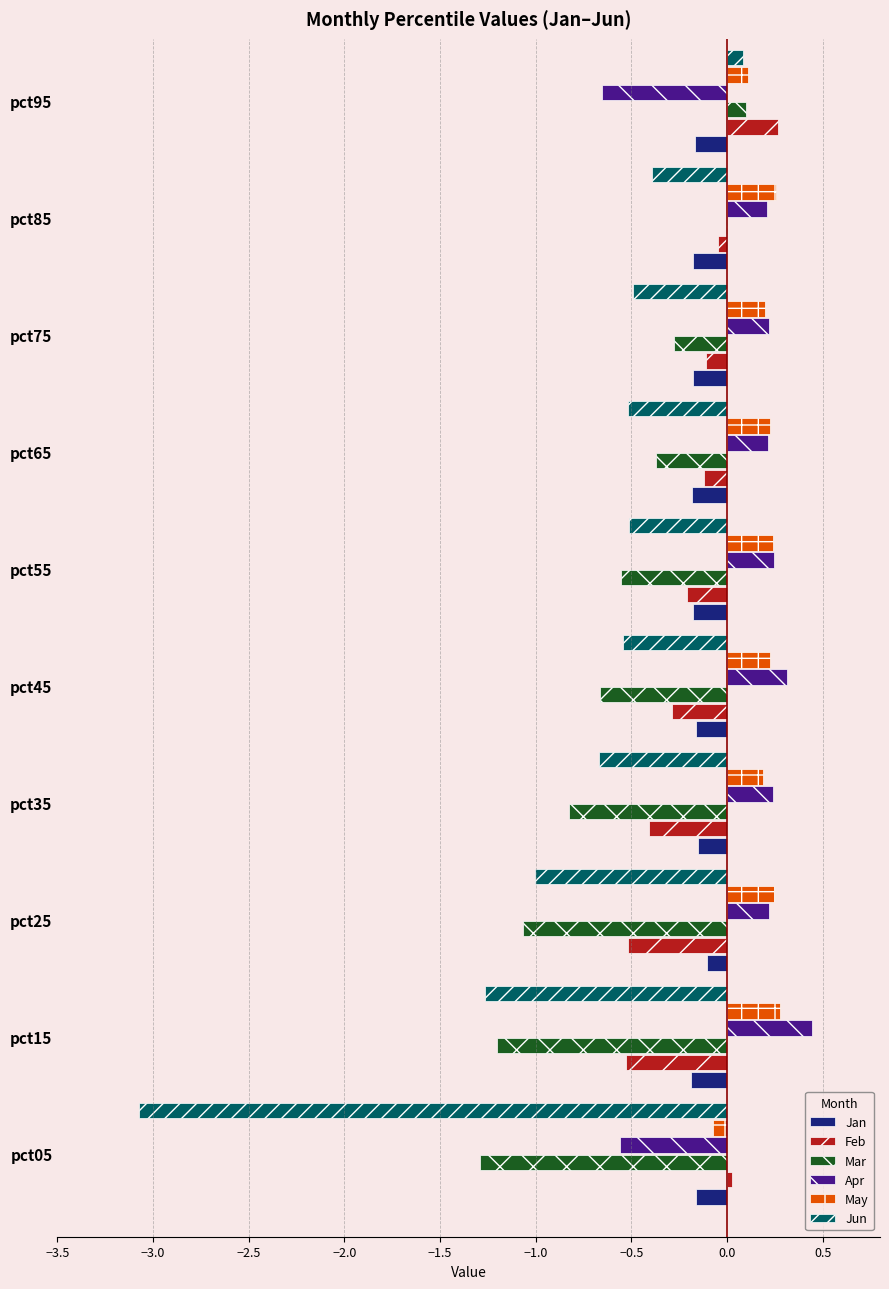

Is the value of Feb at pct05 greater than the value of Apr at pct95?

Yes